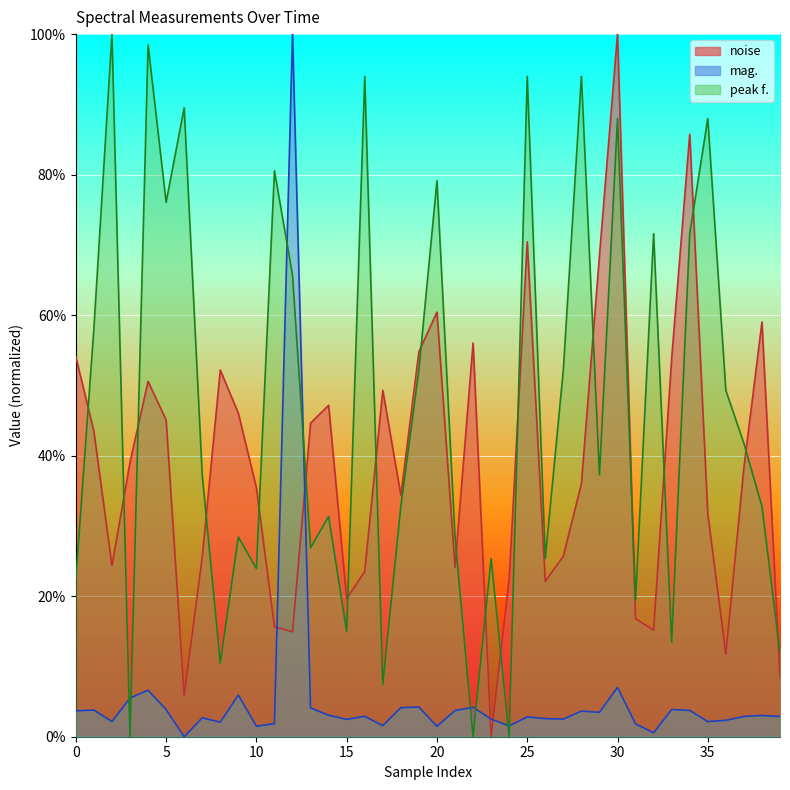

At which category is the sum across all series the highest?

30